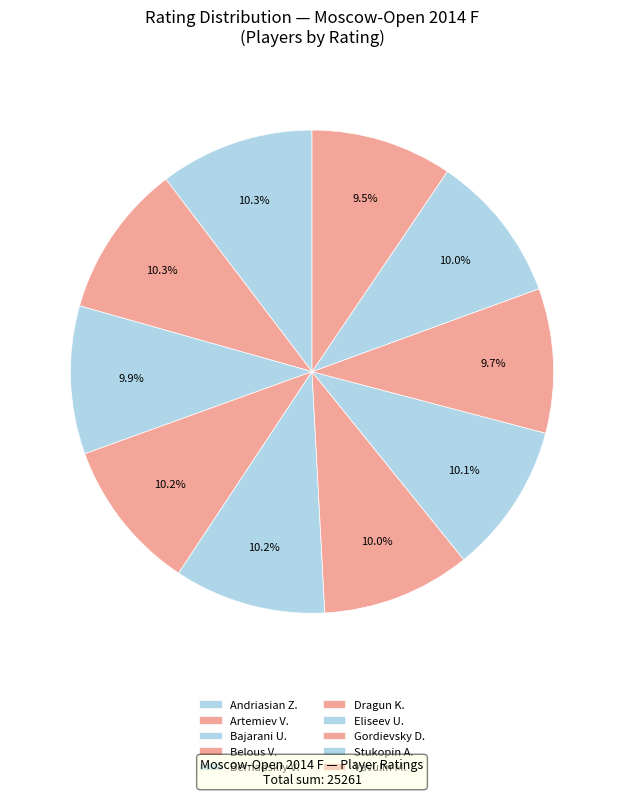

How many slices are in this pie chart?

10